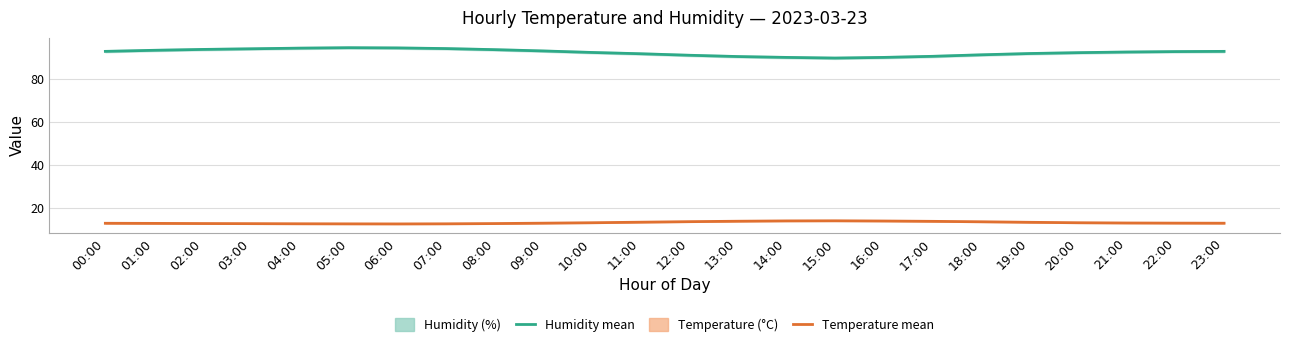

Where is Humidity nearest to the value 91?

18:00